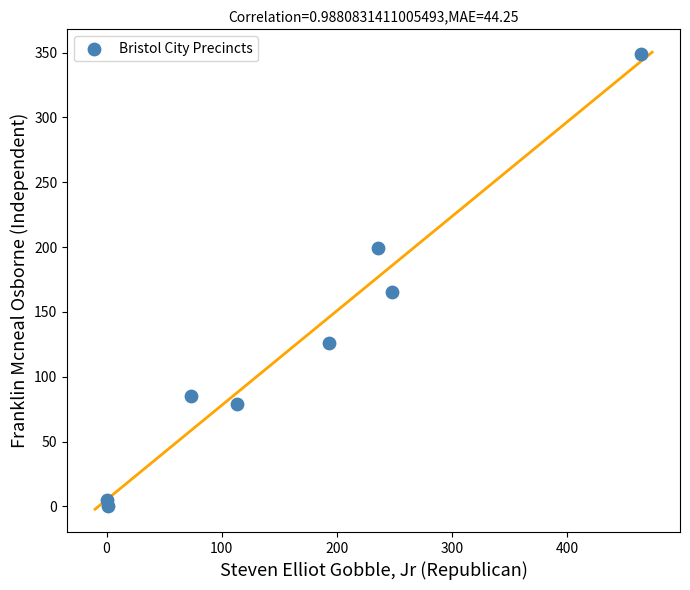

What Y value in the scatter plot is closest to 174?

165